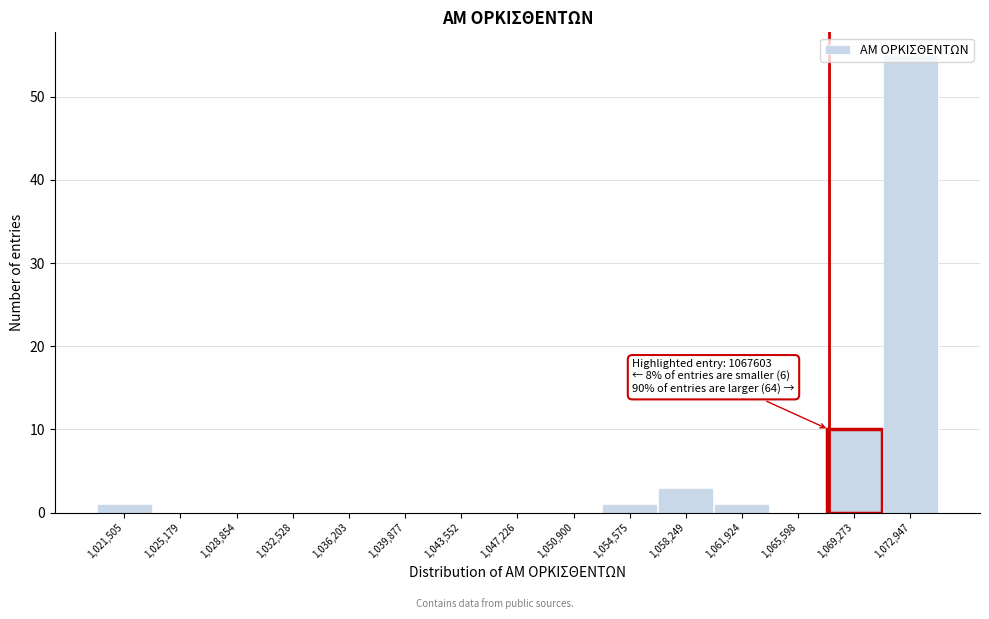

Over which range of the x-axis is the bar tallest?

1071000 to 1075000